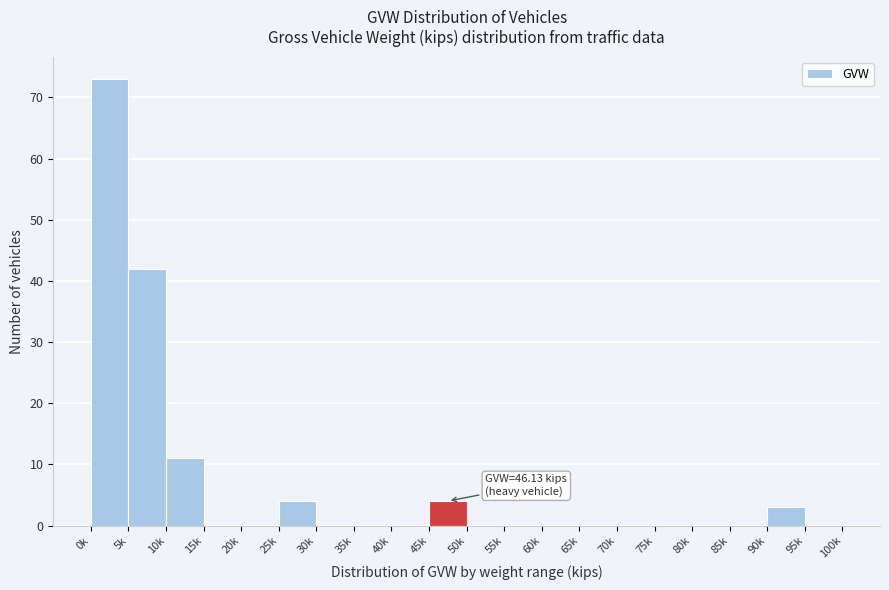

Reading right to left, list all the values displayed in this chart.

95k=0	90k=3	85k=0	80k=0	75k=0	70k=0	65k=0	60k=0	55k=0	50k=0	45k=4	40k=0	35k=0	30k=0	25k=4	20k=0	15k=0	10k=11	5k=42	0k=73